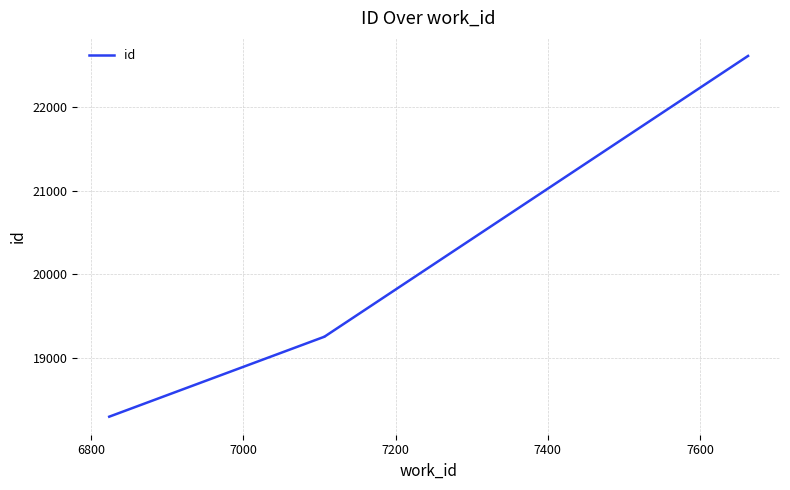

Does the chart display data point markers on the line(s)?

No